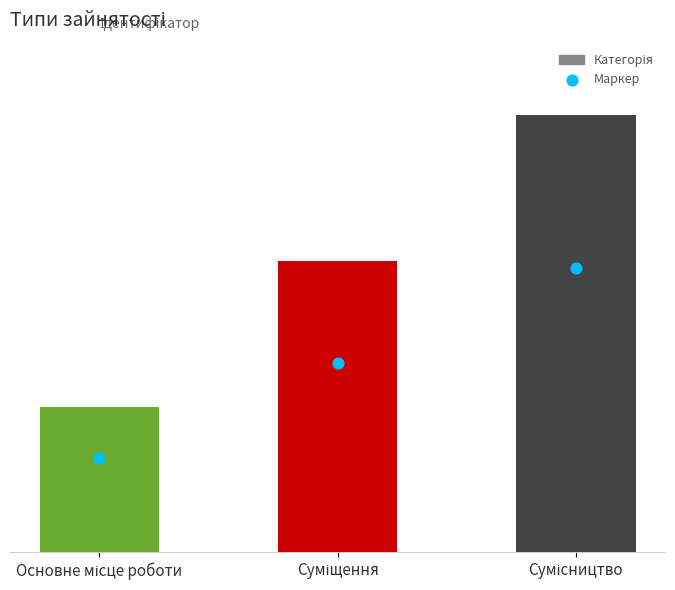

What is the change in value from Основне місце роботи to Суміщення?

+1